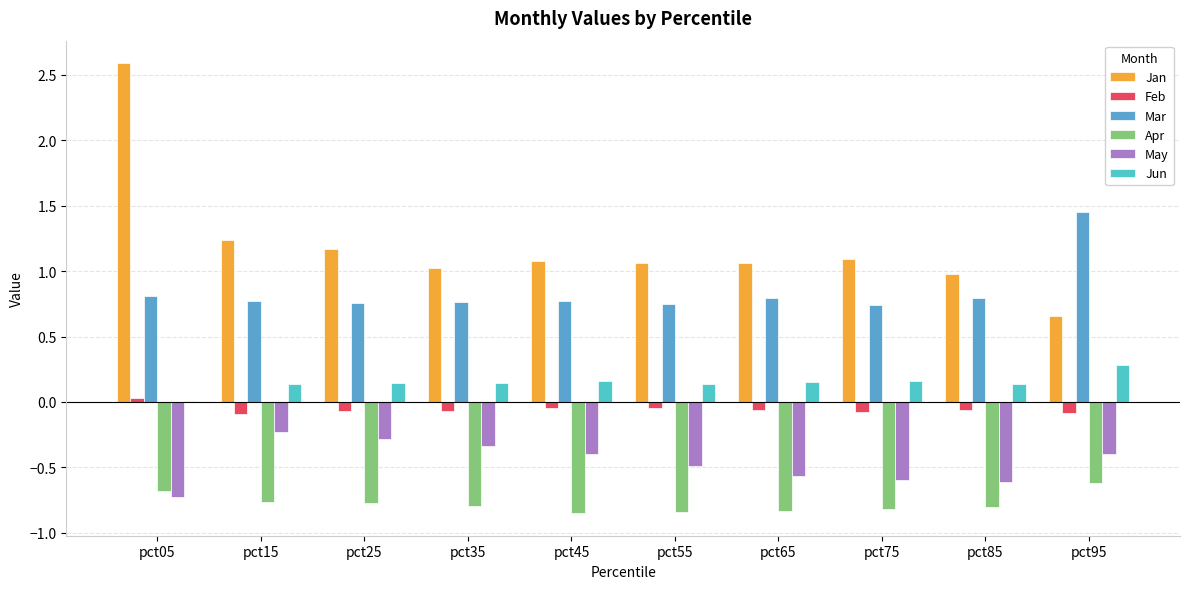

The value of Jan at pct35 is 0.6. True or false?

False